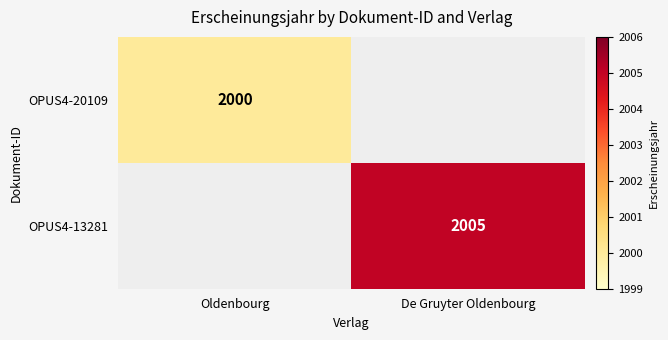

The OPUS4-13281 series shows 1030 at De Gruyter Oldenbourg. True or false?

False